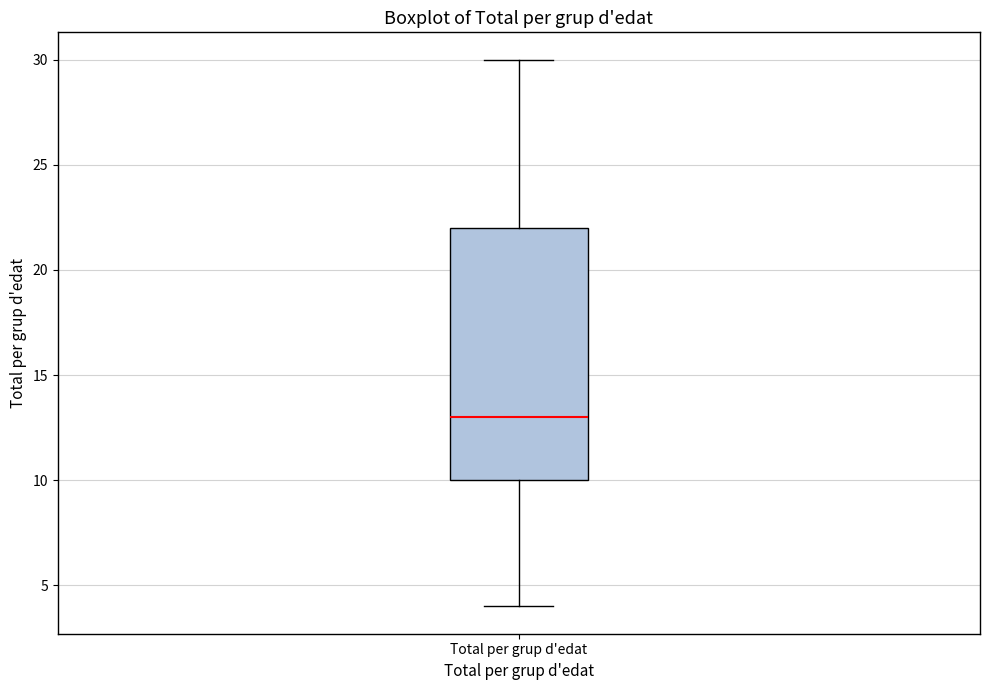

Read this box plot against the y-axis: the position of the median line, the range covered by the box, and the ends of both whiskers. The values are not printed on the chart, so give them approximately, as read against the axis.

median 13, box 10 to 22, whiskers 4 to 30